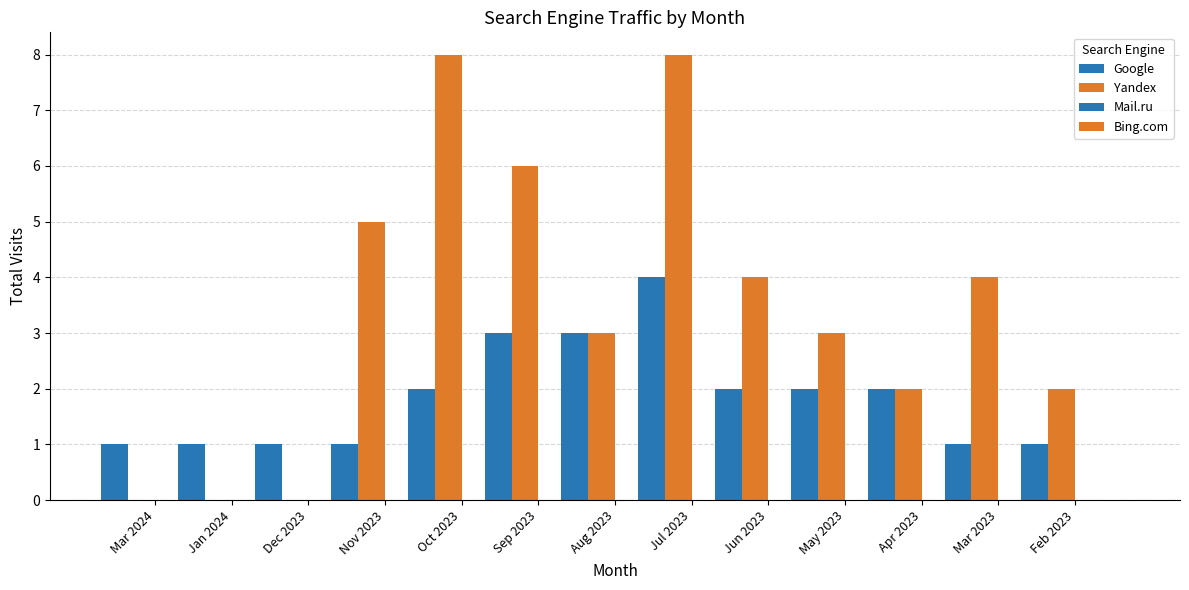

Are the bars horizontal?

No